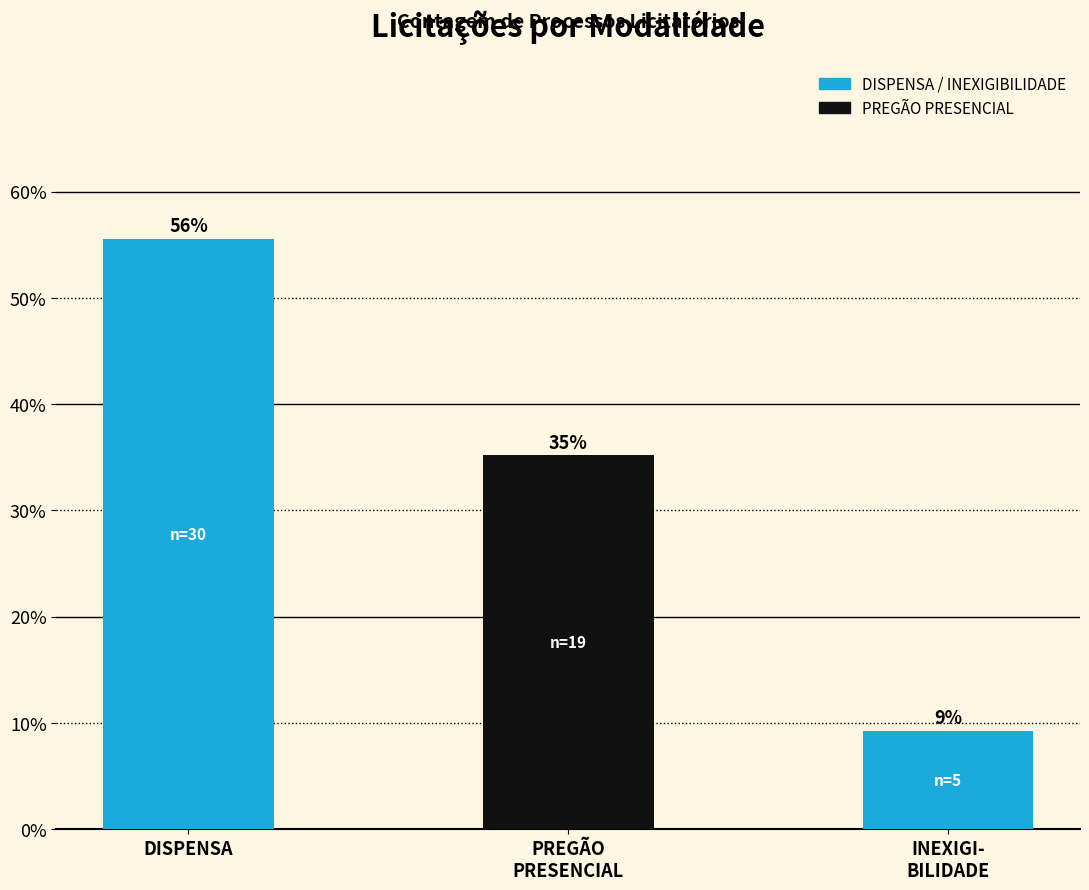

What is the ratio of the value at PREGÃO
PRESENCIAL to the value at INEXIGI-
BILIDADE?

3.8